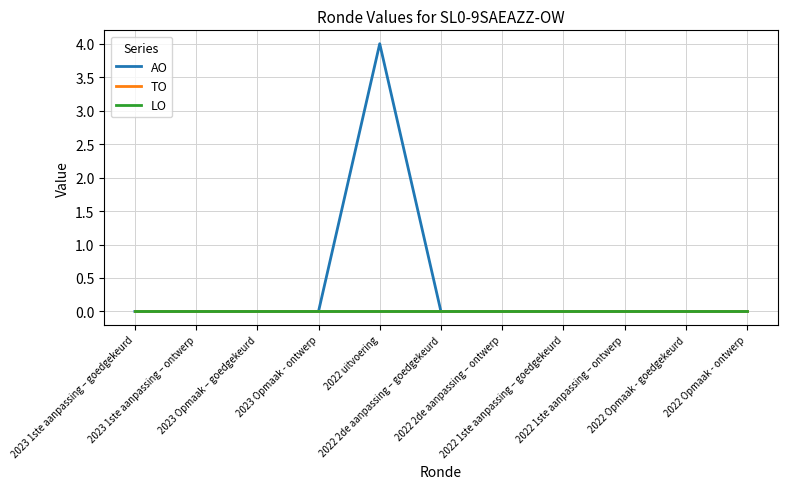

True or false: TO has more than 1 points higher than both neighbors.

False